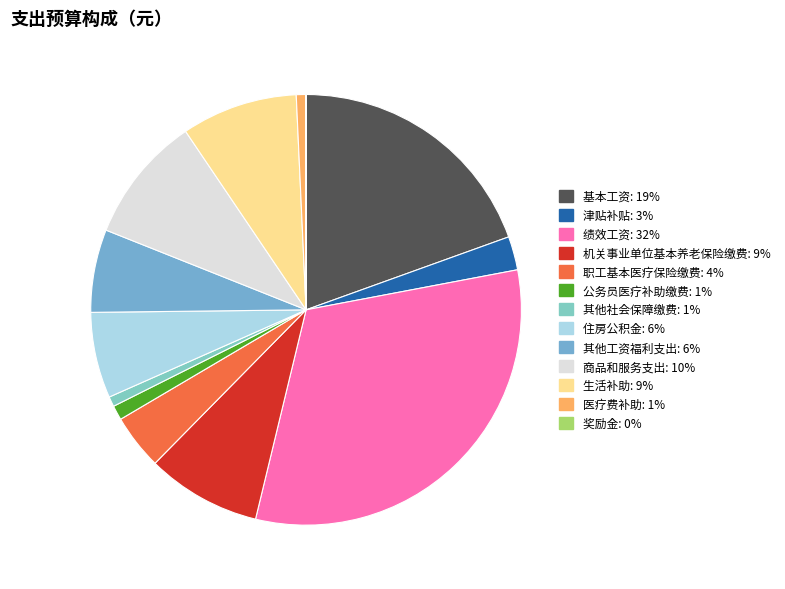

Does any single category account for the majority?

No